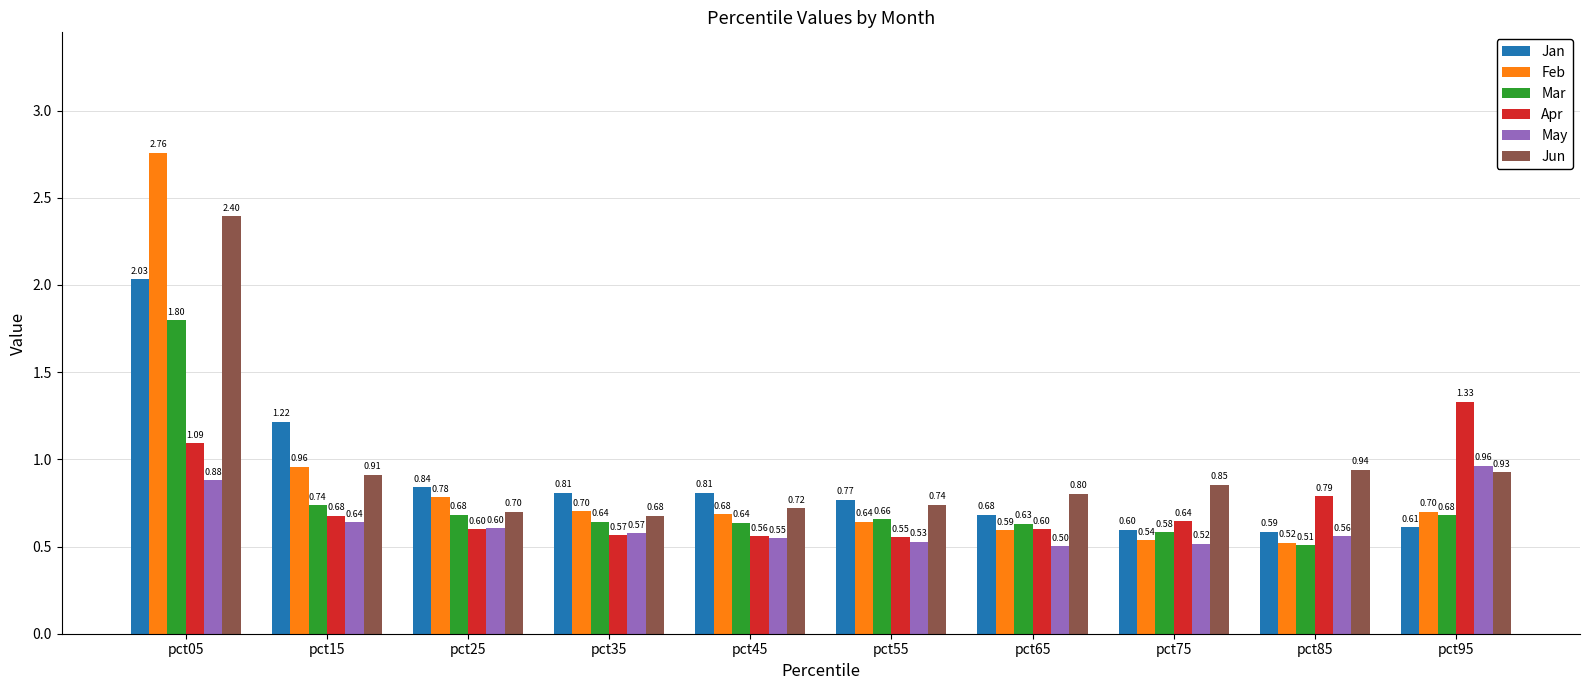

At which category is the sum across all series the highest?

pct05